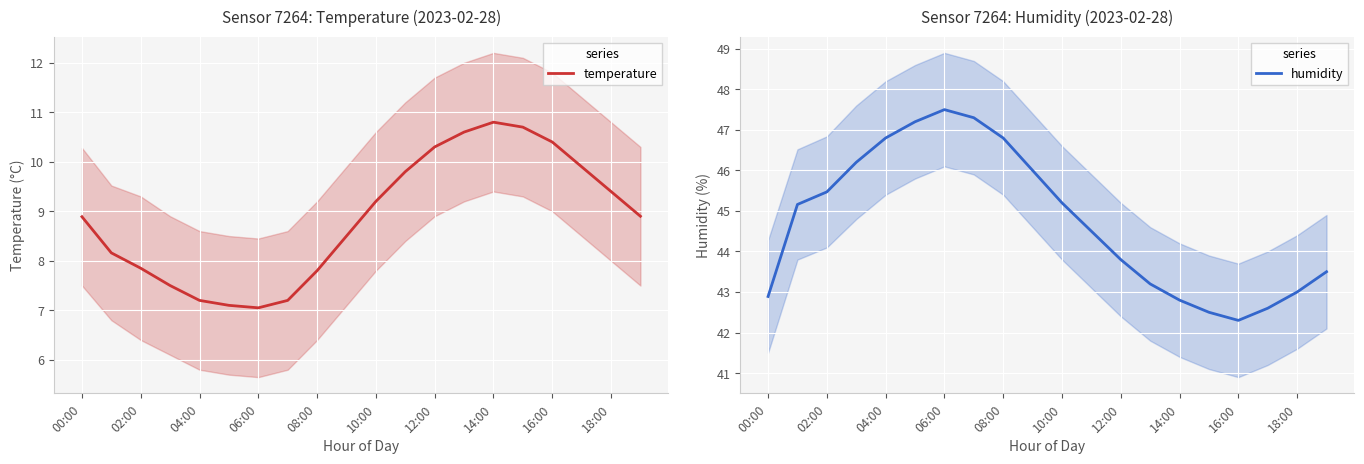

Reading left to right, list all the values displayed in this chart.

temperature: 8.9	8.2	7.8	7.5	7.2	7.1	7.0	7.2	7.8	8.5	9.2	9.8	10.3	10.6	10.8	10.7	10.4	9.9	9.4	8.9
humidity: 42.9	45.2	45.5	46.2	46.8	47.2	47.5	47.3	46.8	46.0	45.2	44.5	43.8	43.2	42.8	42.5	42.3	42.6	43.0	43.5